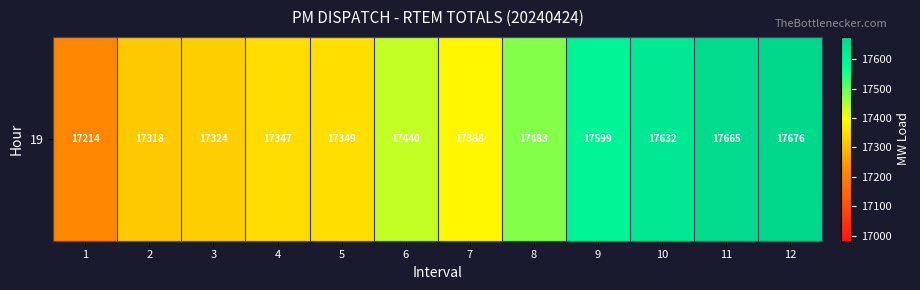

List the labels in order of value, largest first.

12, 11, 10, 9, 8, 6, 7, 5, 4, 3, 2, 1